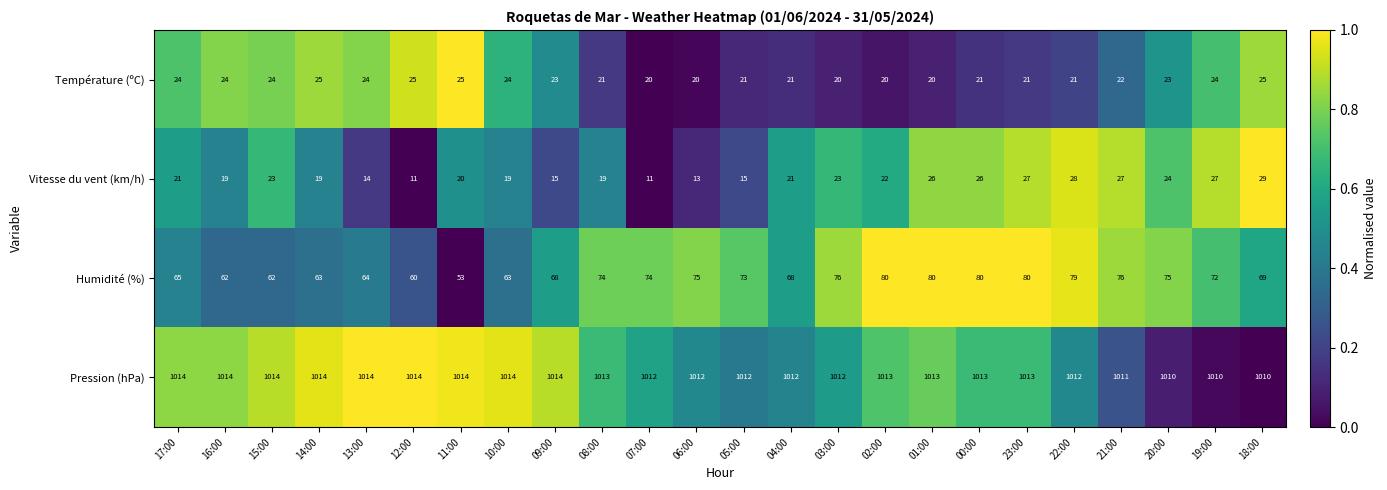

Which series has the widest spread of values?

Humidité (%)